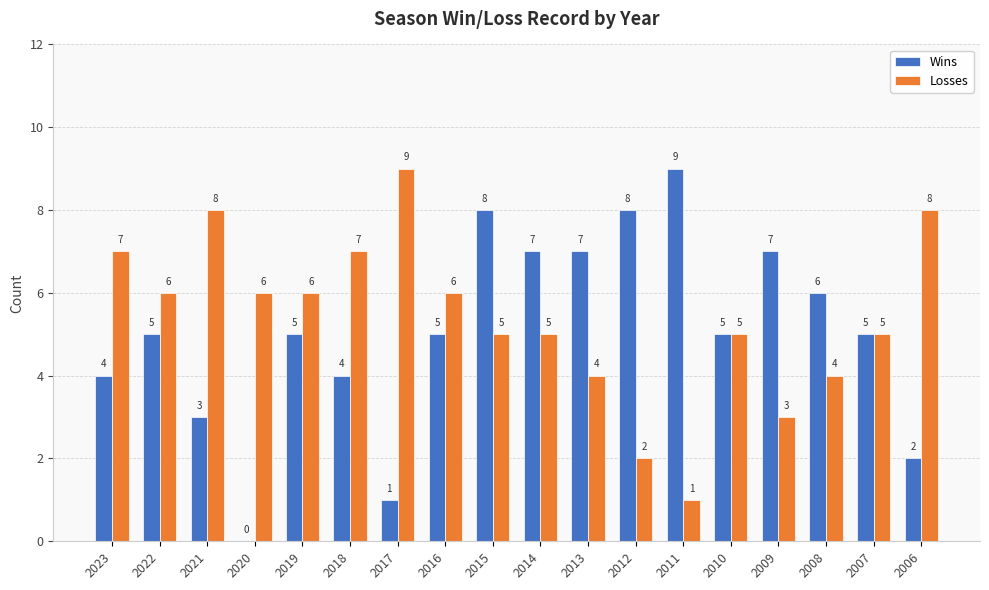

What is the total value across all series at 2012?

10